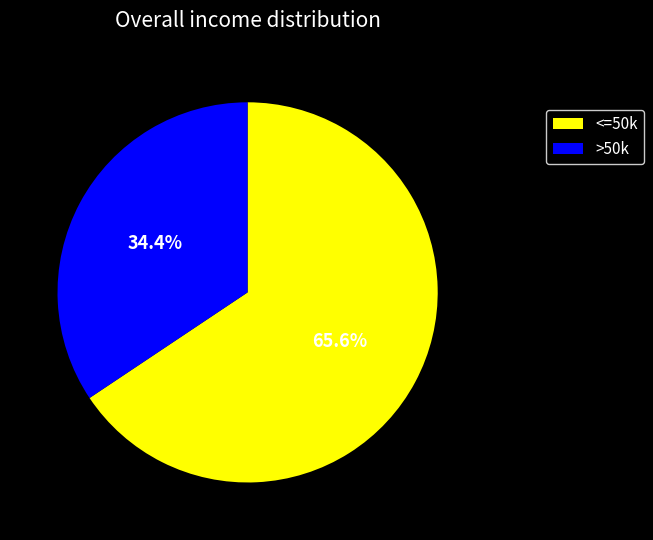

Which has a higher value, >50k or <=50k?

<=50k